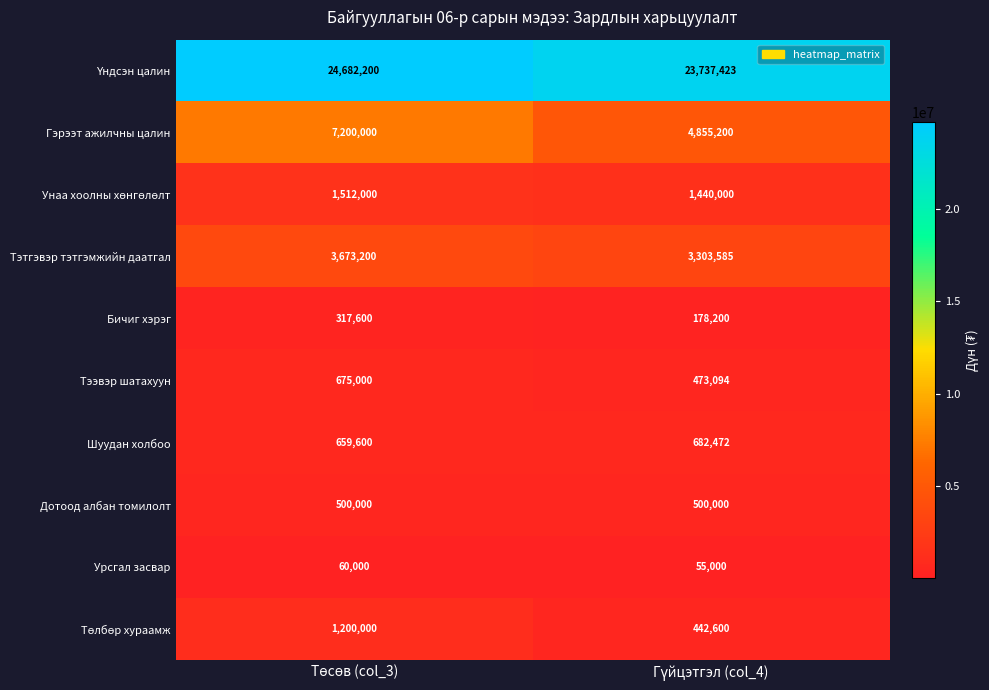

Which series has the largest range (max minus min)?

Гэрээт ажилчны цалин